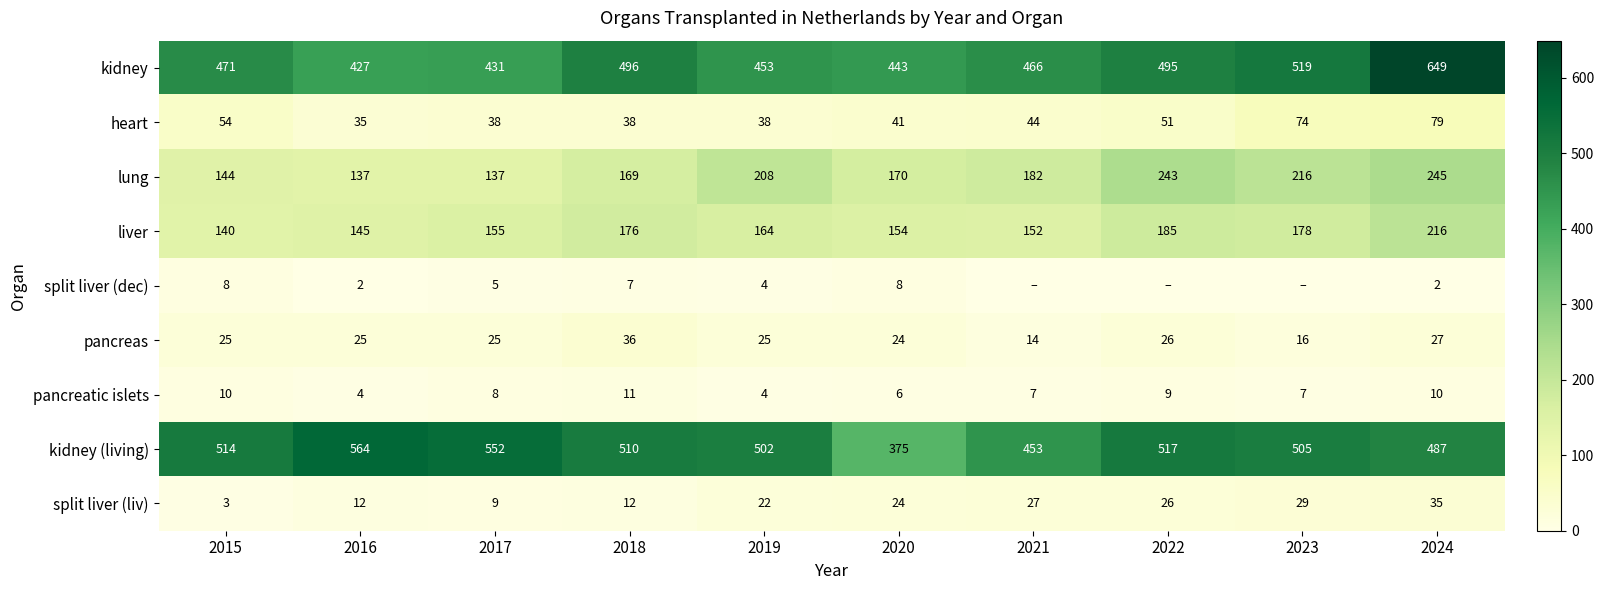

Which series changed the most between 2019 and 2024?

kidney